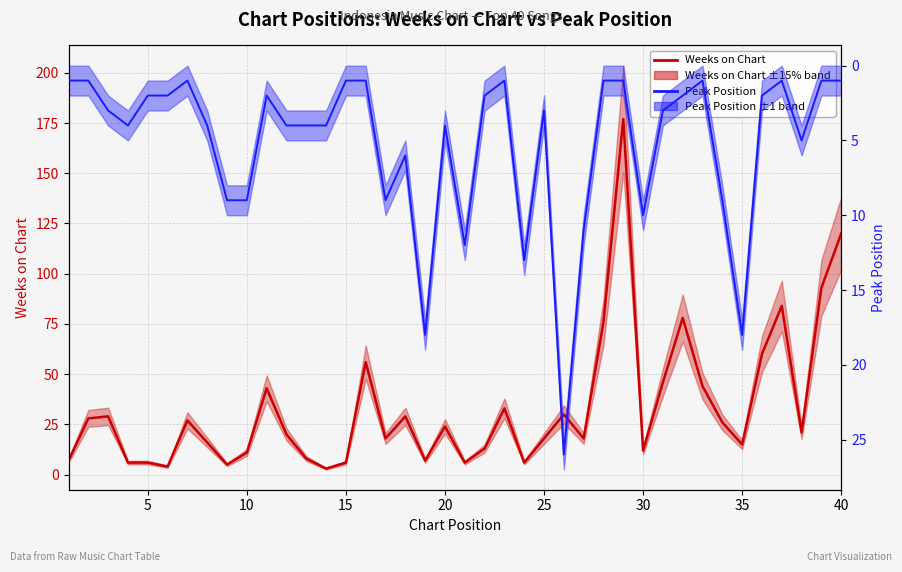

What is the difference between the maximum and second lowest values in the Weeks on Chart series?

173